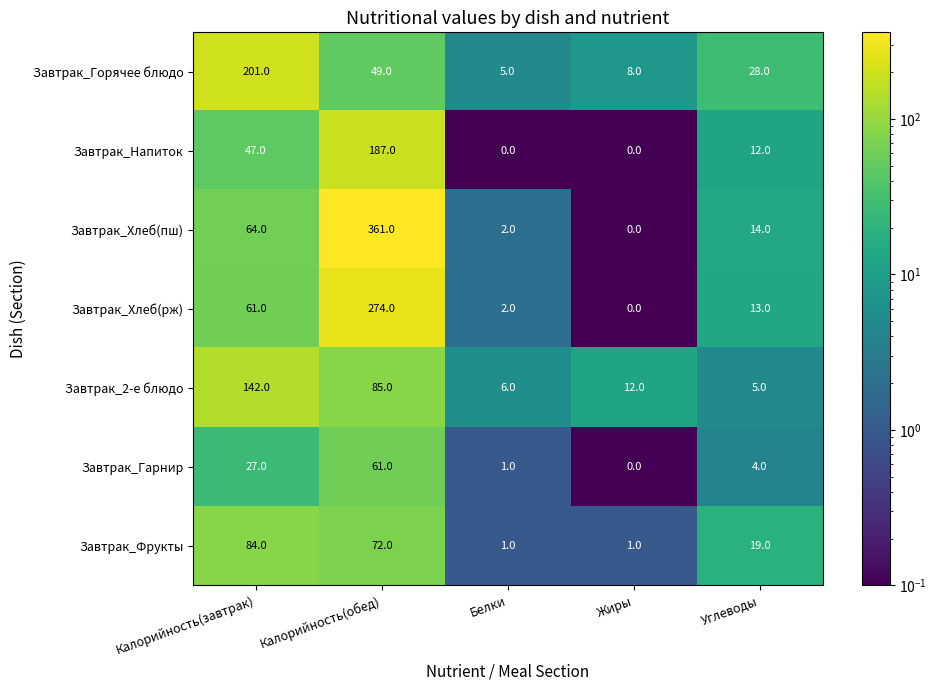

Between Калорийность(обед) and Белки, which series saw the biggest shift?

Завтрак_Хлеб(пш)